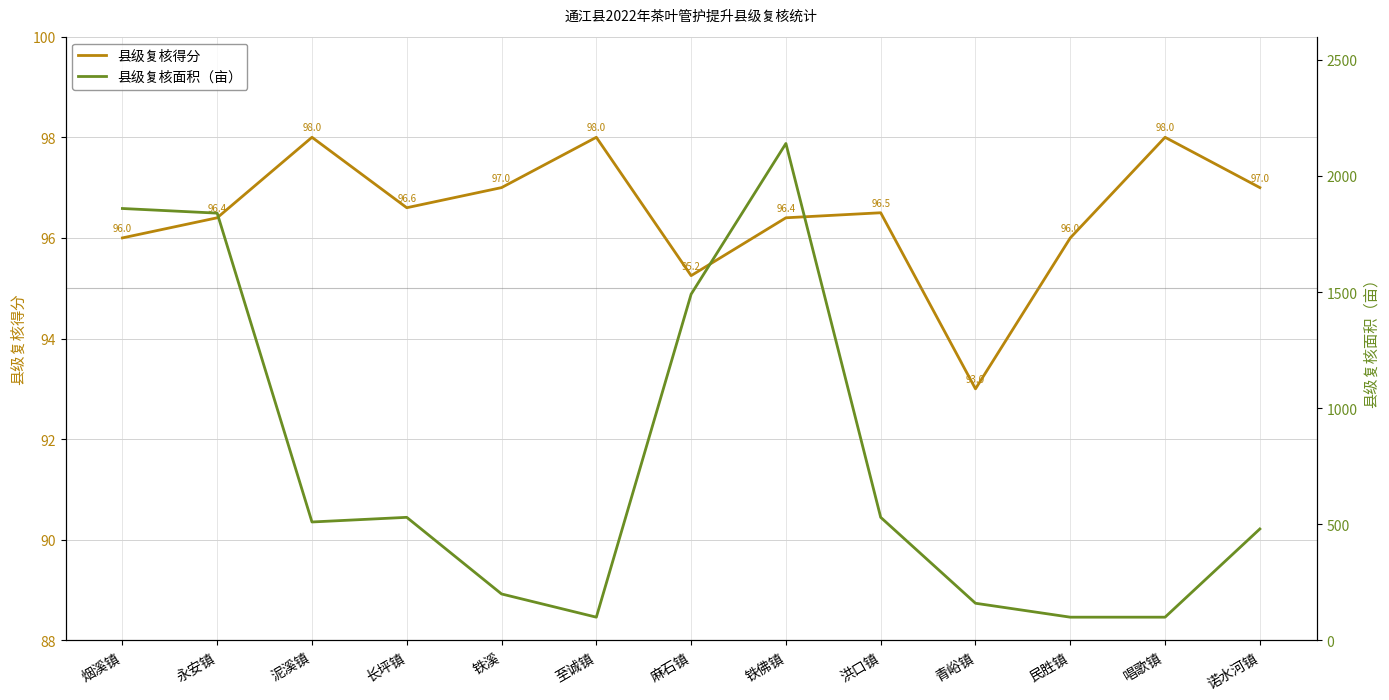

Which series has the widest spread of values?

县级复核面积（亩）